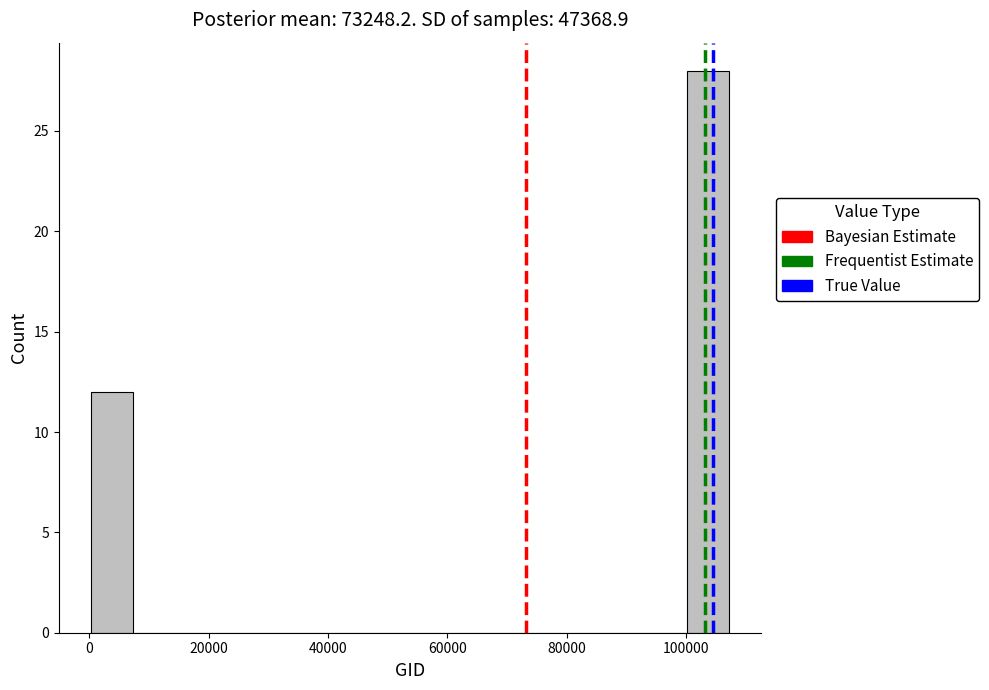

Around what value on the x-axis is the tallest bar? Give the approximate position of its centre, as read against the axis.

104000